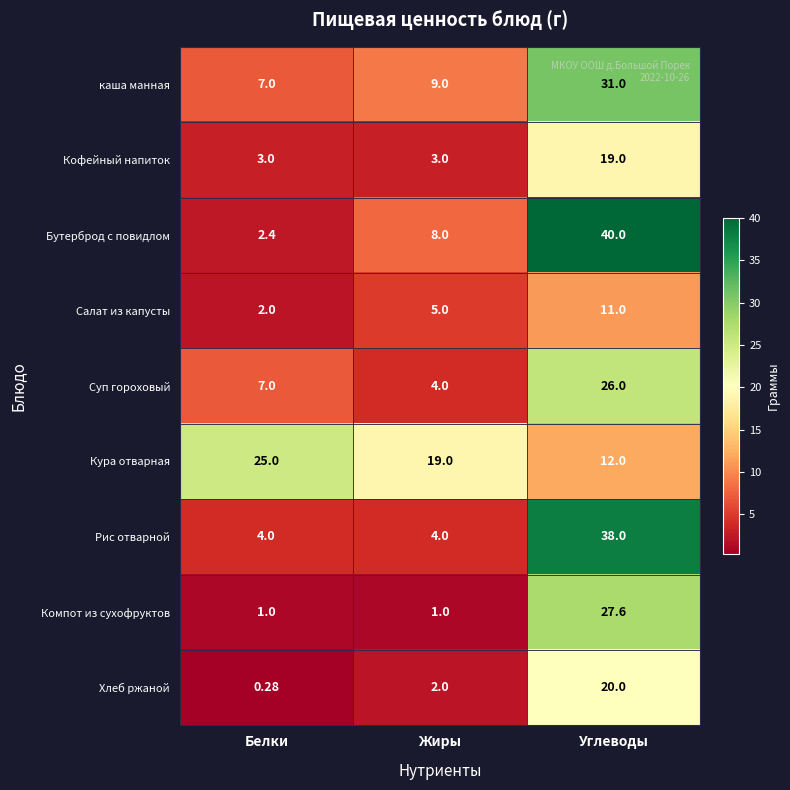

At which category does the chart reach its minimum across all series?

Белки